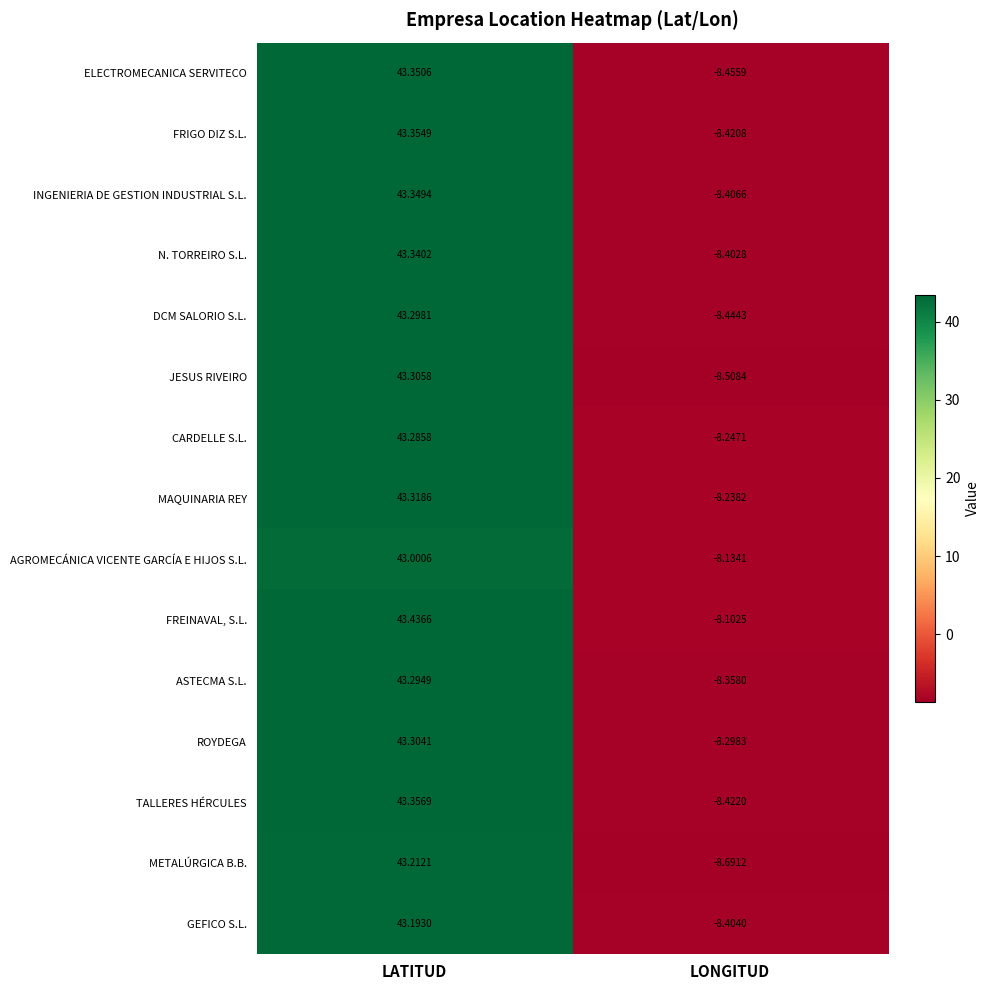

Rank the series at LATITUD from lowest to highest value.

AGROMECÁNICA VICENTE GARCÍA E HIJOS S.L., GEFICO S.L., METALÚRGICA B.B., CARDELLE S.L., ASTECMA S.L., DCM SALORIO S.L., ROYDEGA, JESUS RIVEIRO, MAQUINARIA REY, N. TORREIRO S.L., INGENIERIA DE GESTION INDUSTRIAL S.L., ELECTROMECANICA SERVITECO, FRIGO DIZ S.L., TALLERES HÉRCULES, FREINAVAL, S.L.